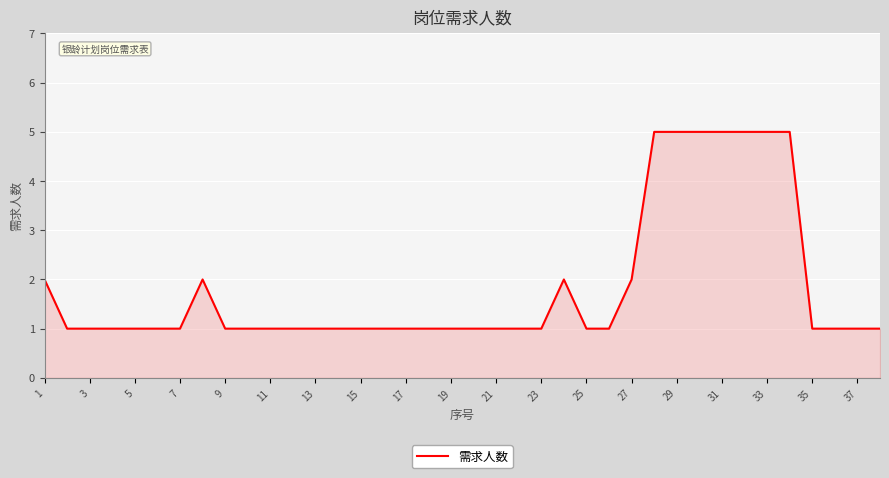

What is the maximum value shown in the chart?

5